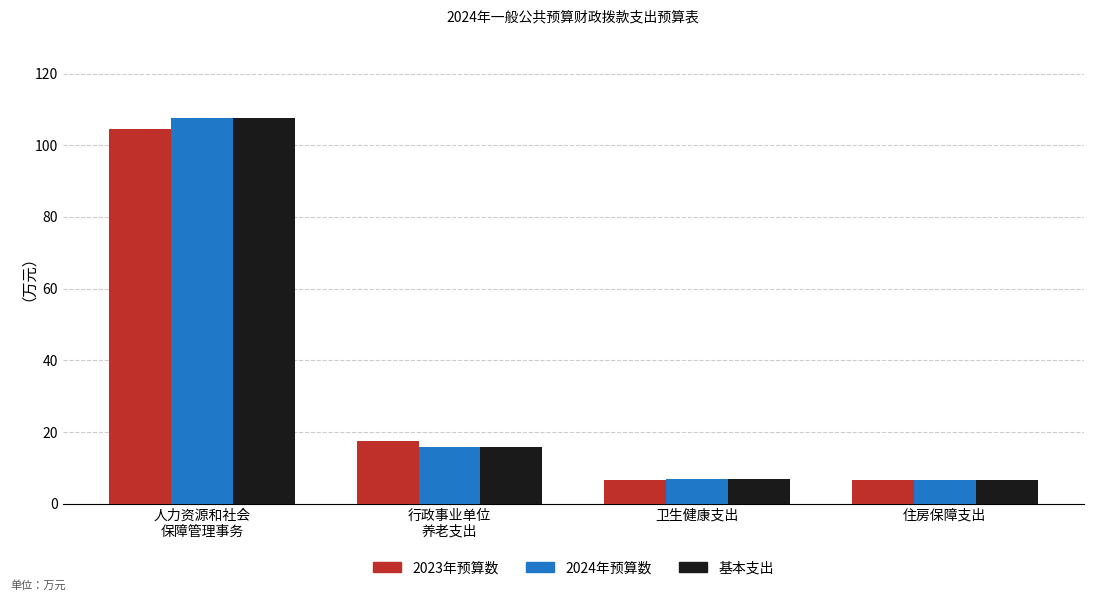

What is the sum of all 2024年预算数 values?

137.1